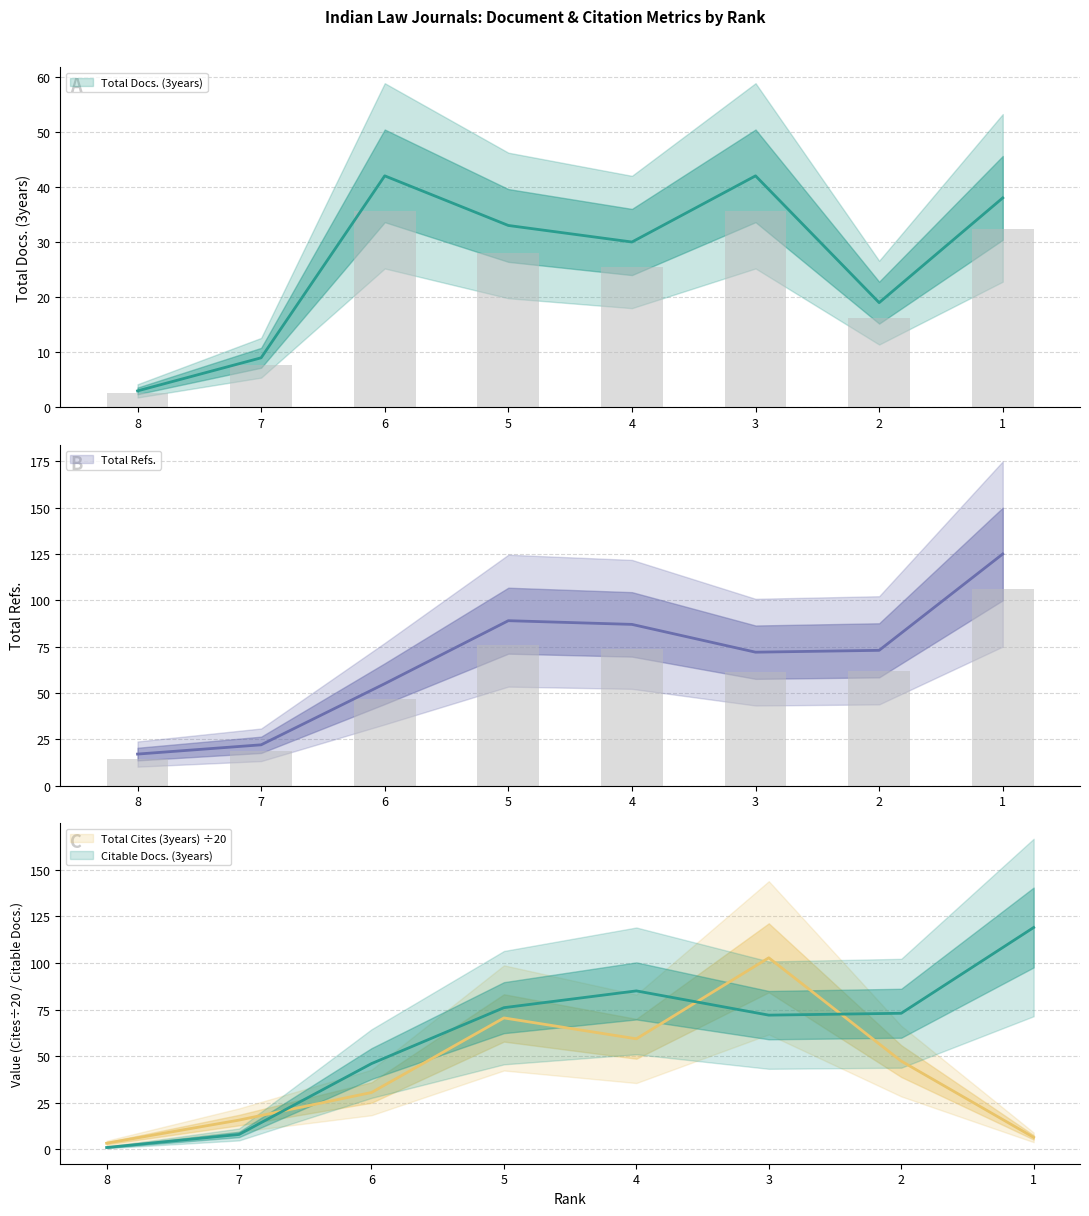

The value of Total Docs. (3years) at 4 is 12.0. True or false?

False